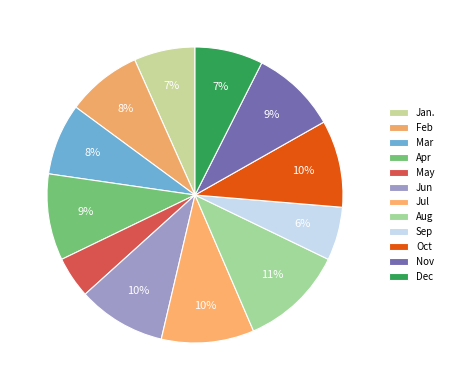

What is the ratio of the value at Jan. to the value at Jun?

0.7